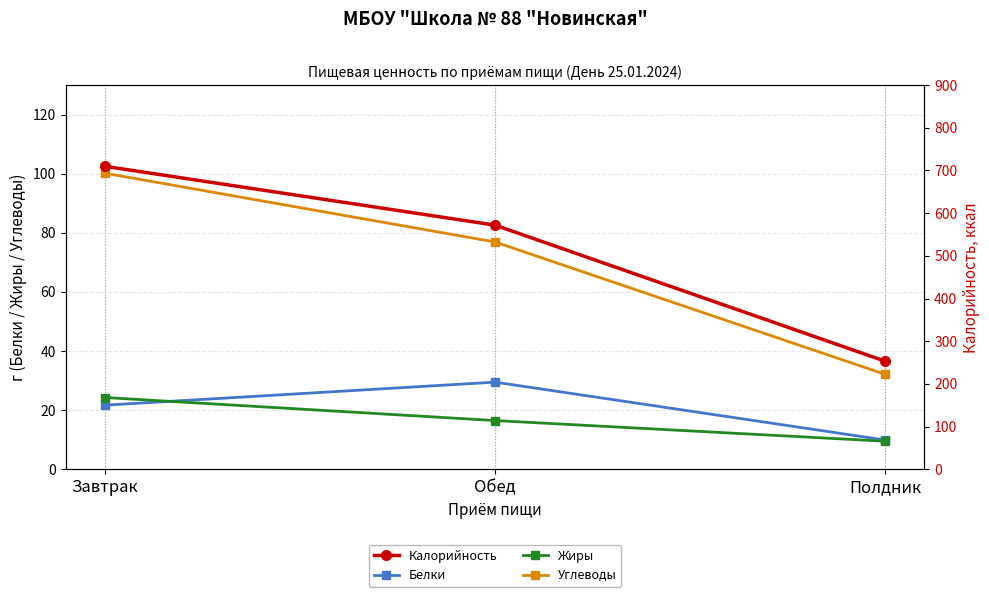

What is the difference between the maximum and minimum values in the Белки series?

19.6